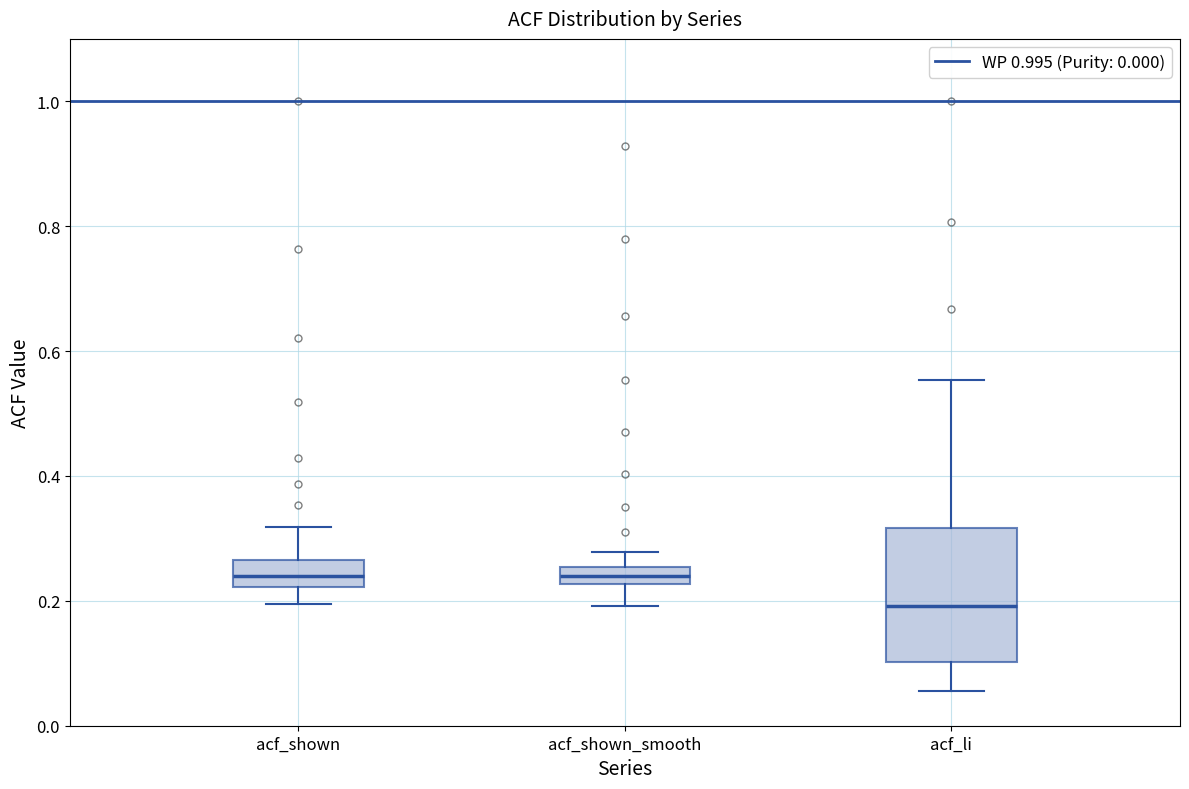

Which box has the lowest median line?

acf_li